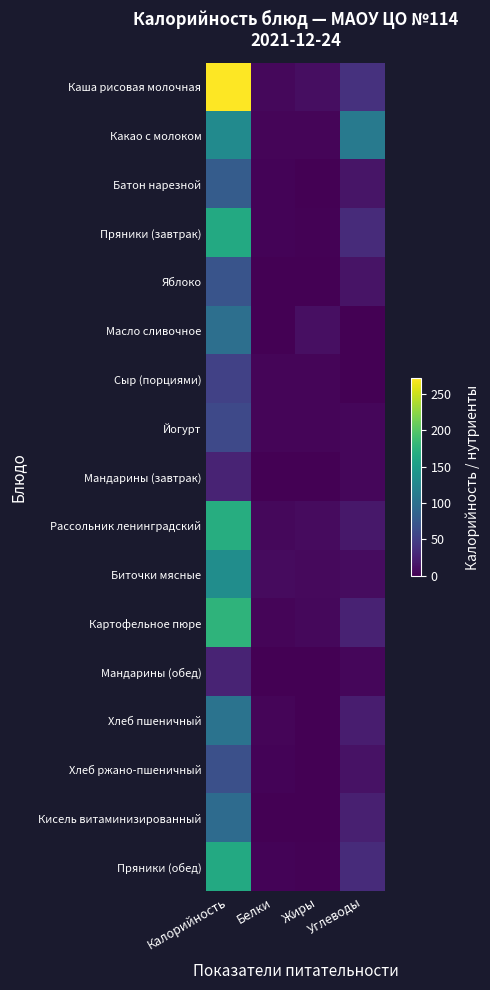

Which series has the widest spread of values?

Каша рисовая молочная